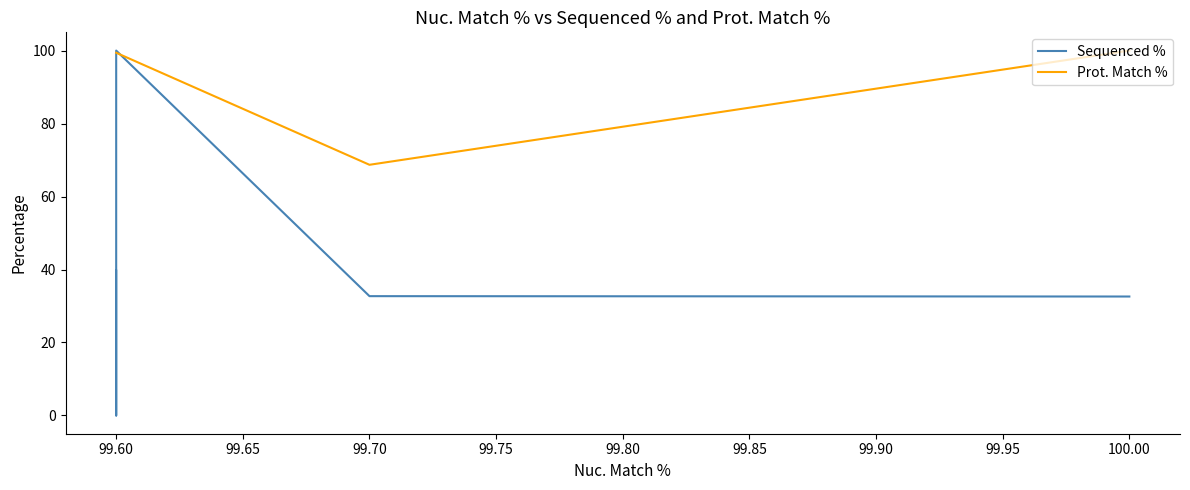

How many values in the Sequenced % series are below 32?

1